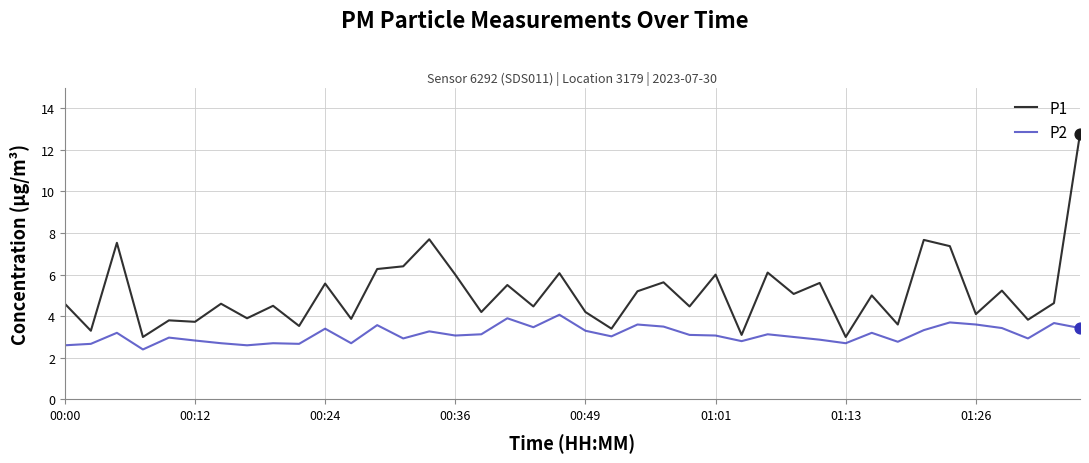

Which series has the largest total across all categories?

P1